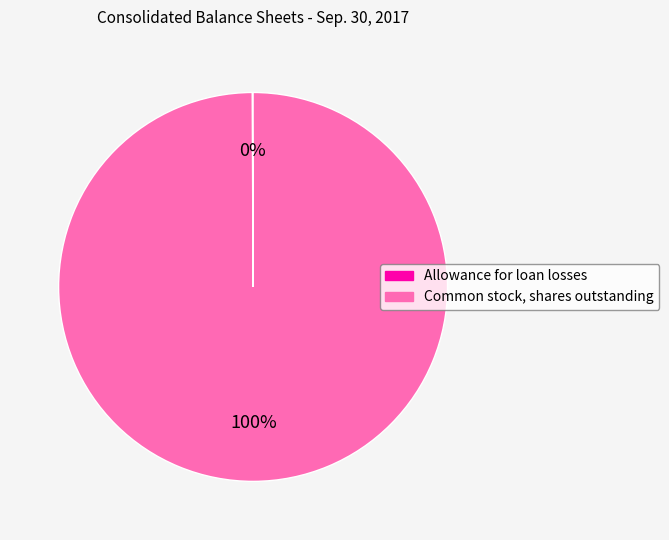

True or false: Common stock, shares outstanding accounts for 100% of the total.

True